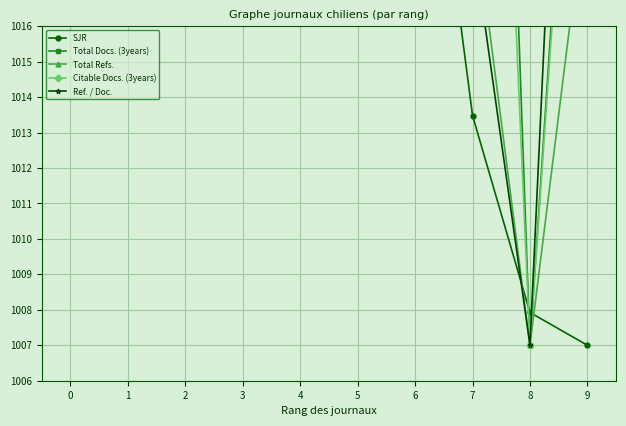

Is this an area chart (filled region under the line)?

No